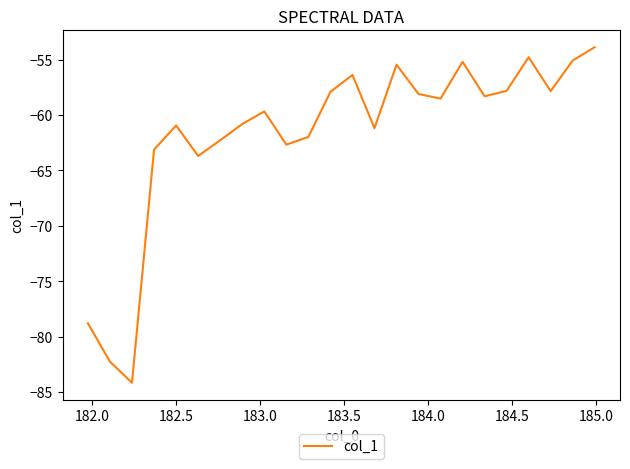

What is the minimum value shown in the chart?

-84.2